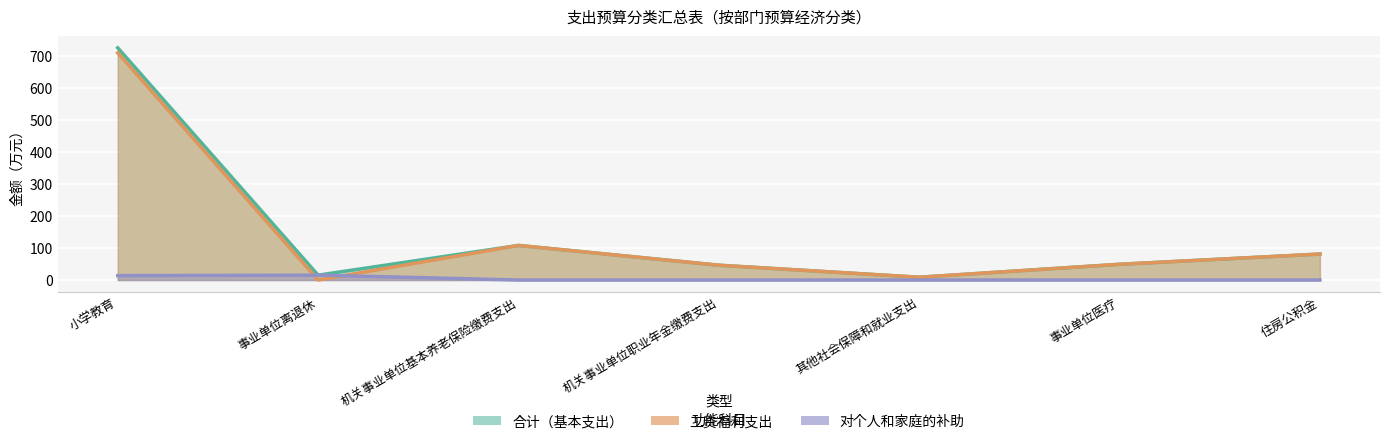

How many values in the 工资福利支出 series are below 49?

3